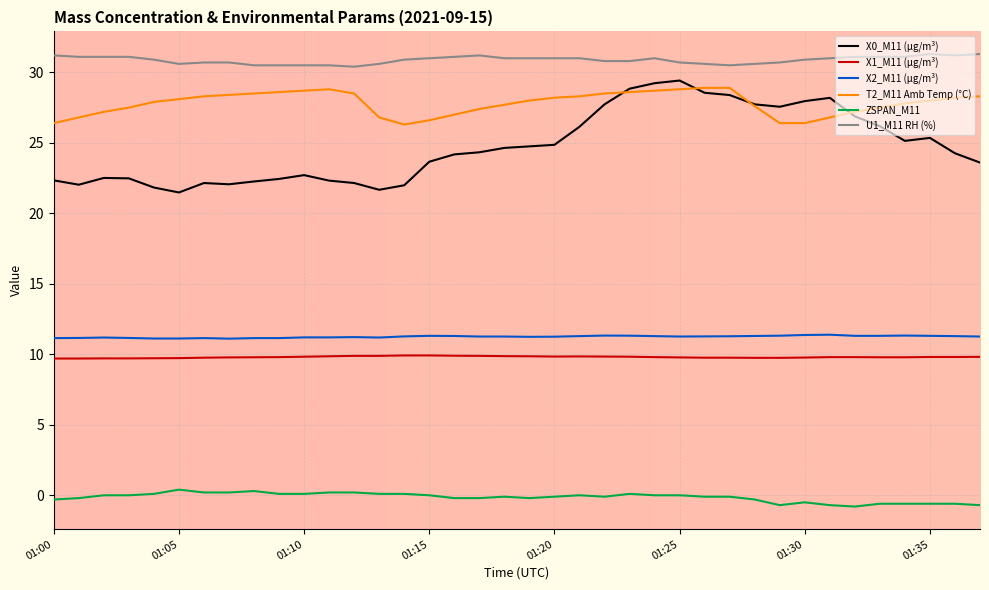

True or false: ZSPAN_M11 and U1_M11 RH (%) intersect in this chart.

False